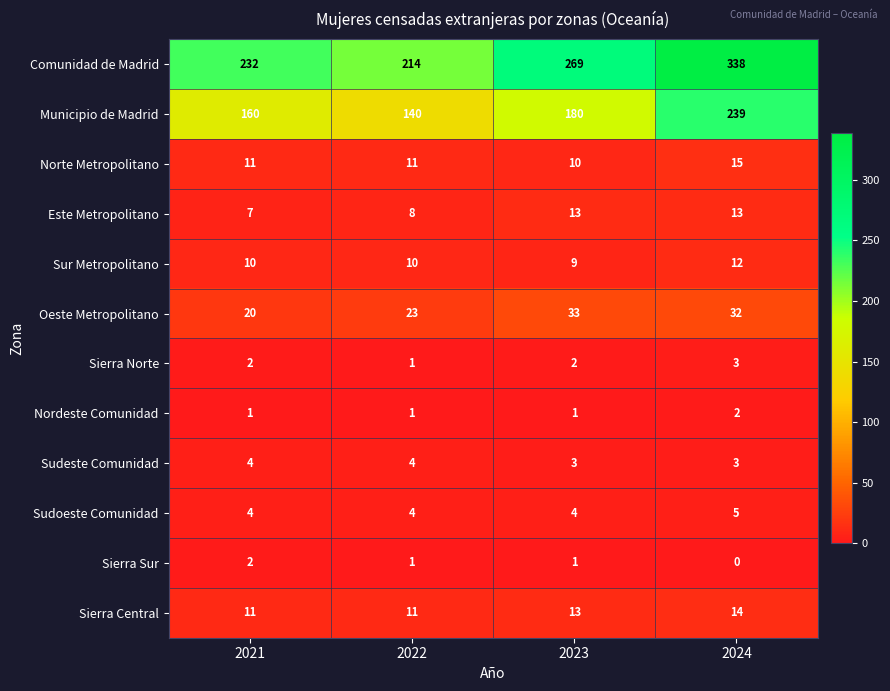

How many Sierra Central values are between 11 and 14?

4